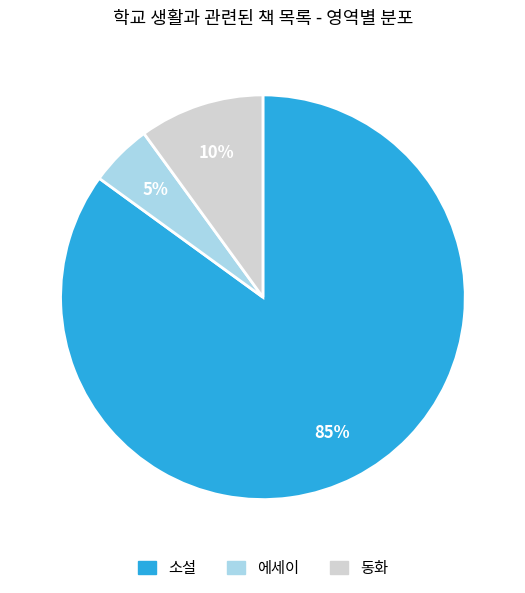

What is the smallest slice in the pie chart?

에세이